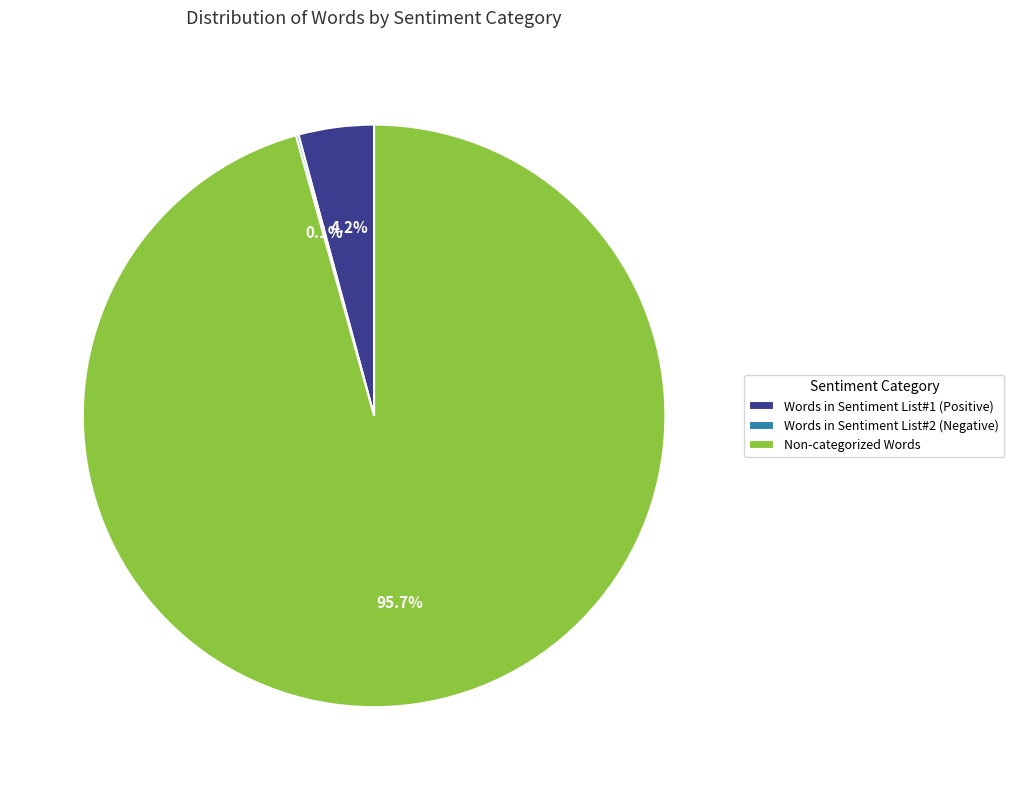

What percentage is NOT represented by Non-categorized Words?

4.3%